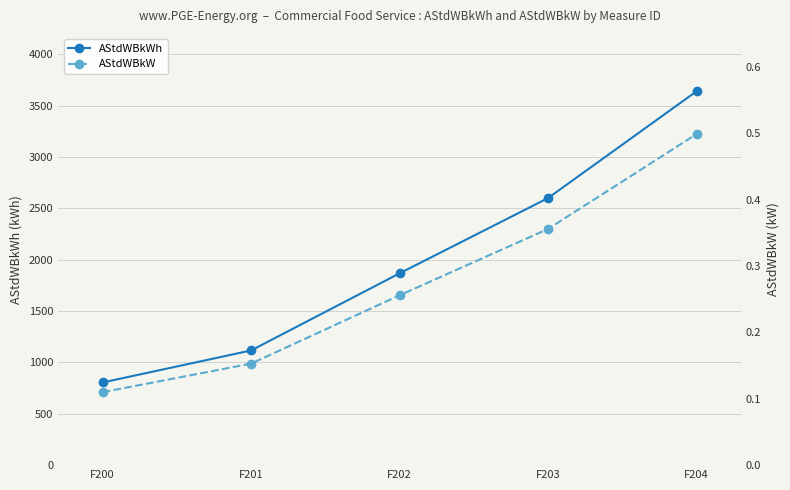

Reading right to left, extract all data points from this chart.

AStdWBkWh: F204=3641.0	F203=2601.0	F202=1868.0	F201=1117.0	F200=805.0
AStdWBkW: F204=0.5	F203=0.4	F202=0.3	F201=0.2	F200=0.1